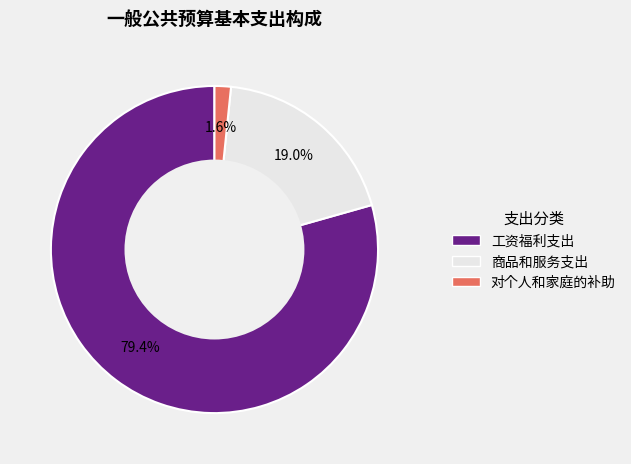

How many segments does this pie chart have?

3